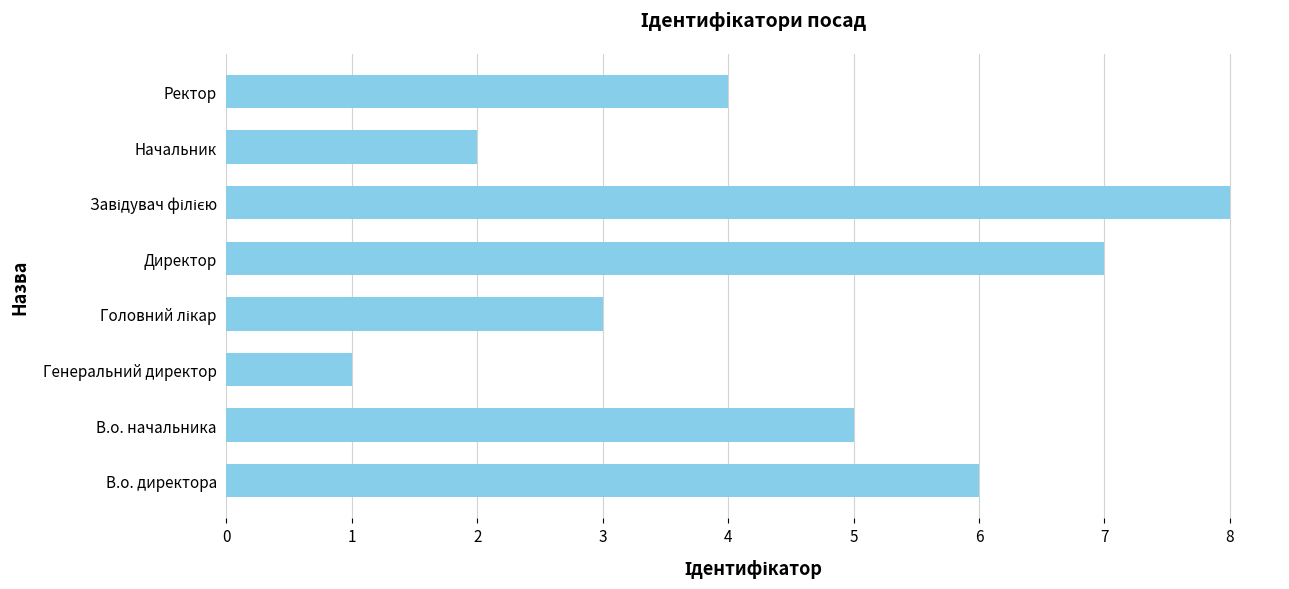

What is the greatest value displayed?

8